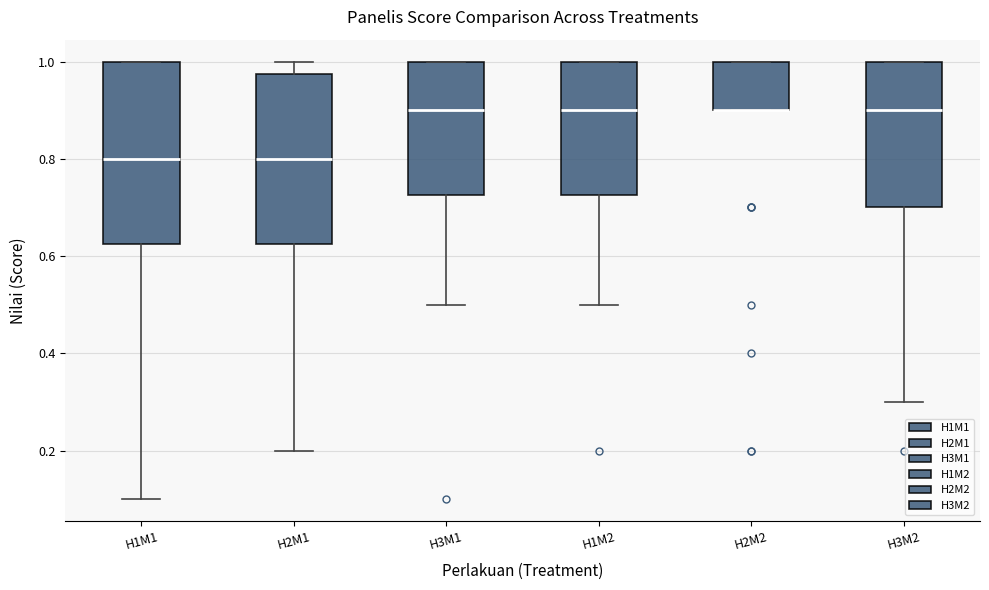

Which box is the tallest, from its lower edge to its upper edge?

H1M1